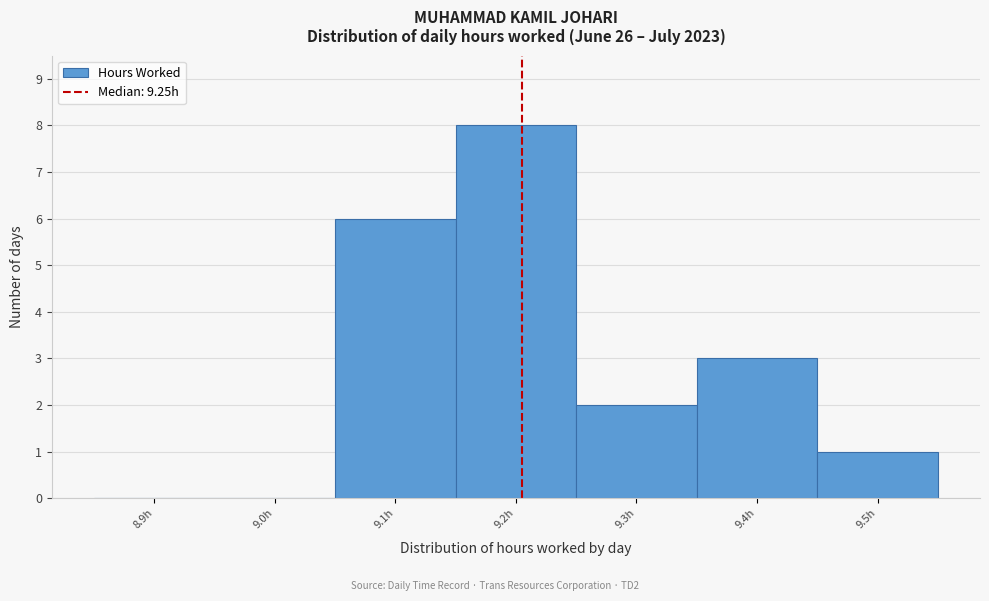

Reading left to right, what are all the values shown in this chart?

8.9h=0	9.0h=0	9.1h=6	9.2h=8	9.3h=2	9.4h=3	9.5h=1